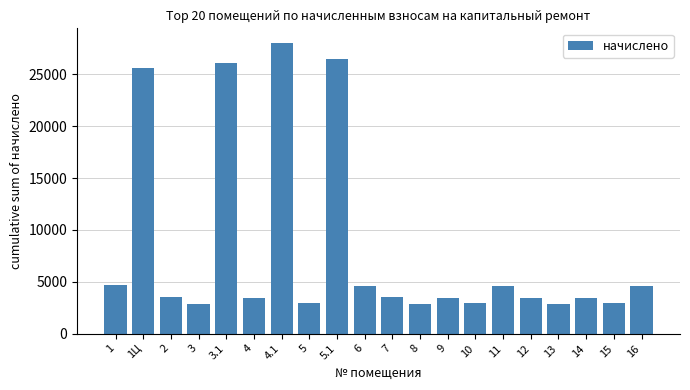

Between 1Ц and 7, which is larger?

1Ц